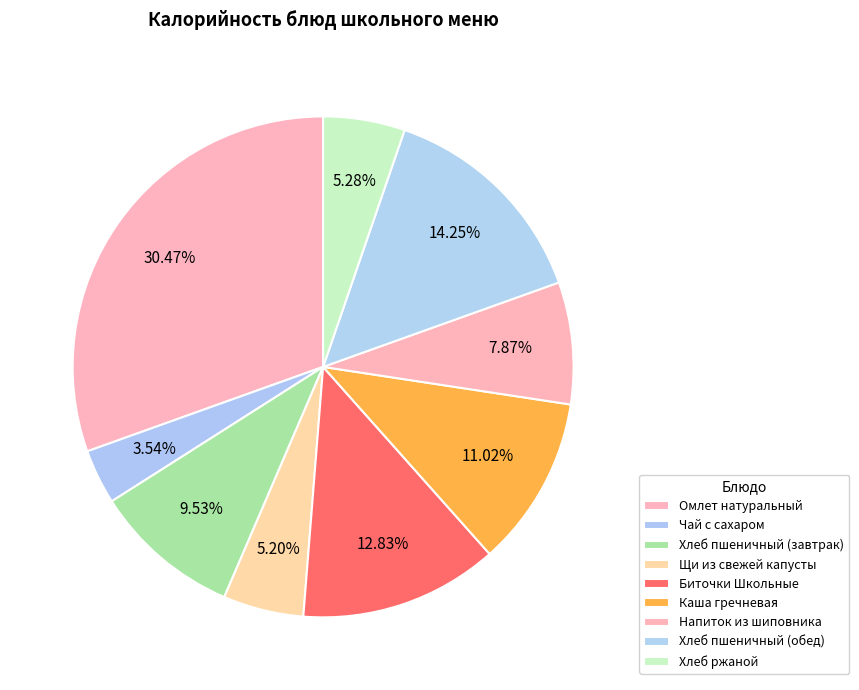

How many slices are in this pie chart?

9